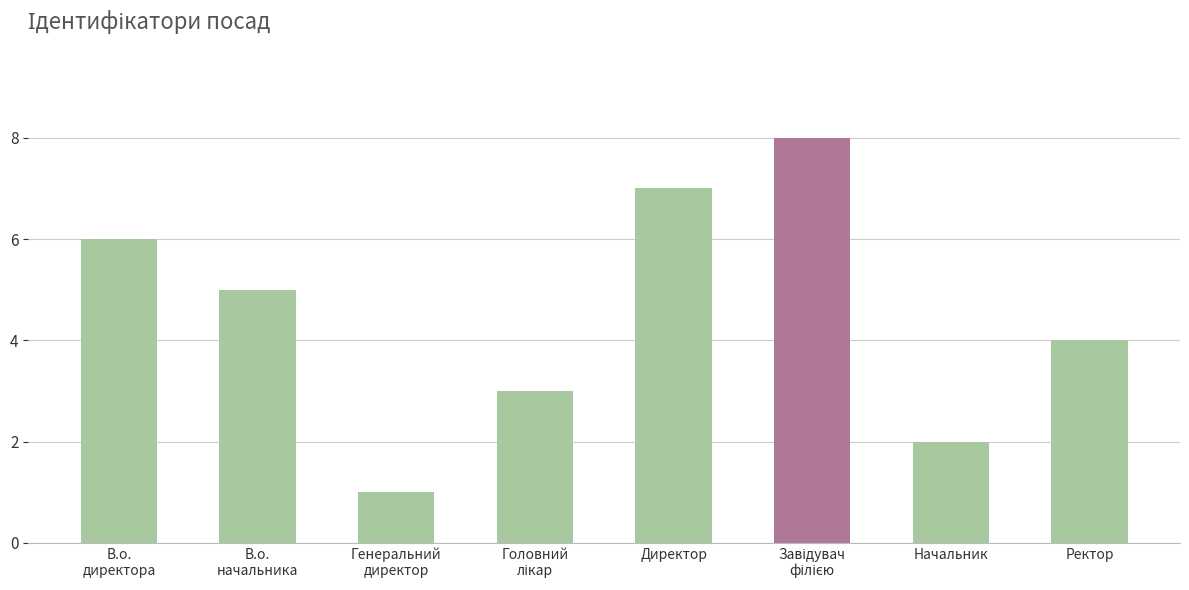

What is the sum of all values?

36